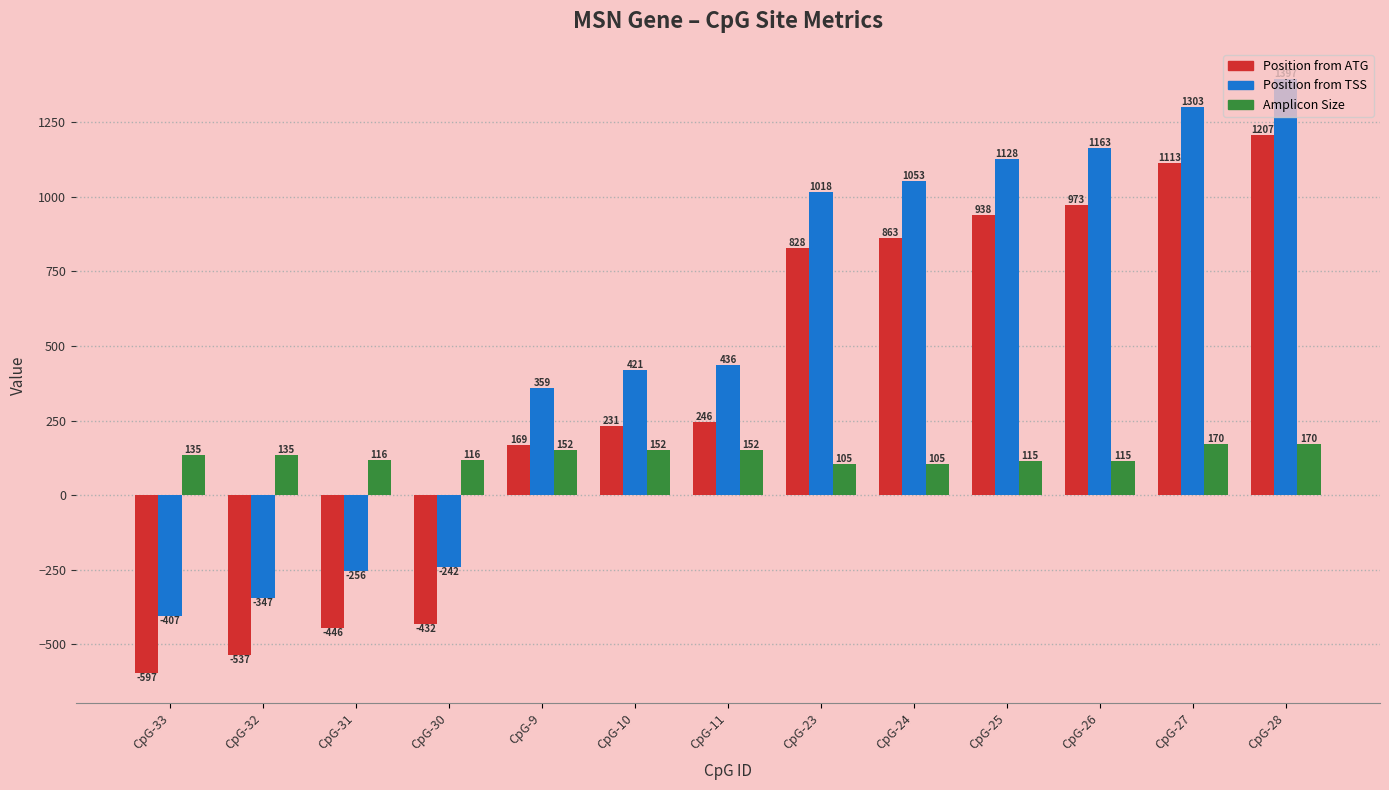

List the series in order of their peak value, highest first.

Position from TSS, Position from ATG, Amplicon Size